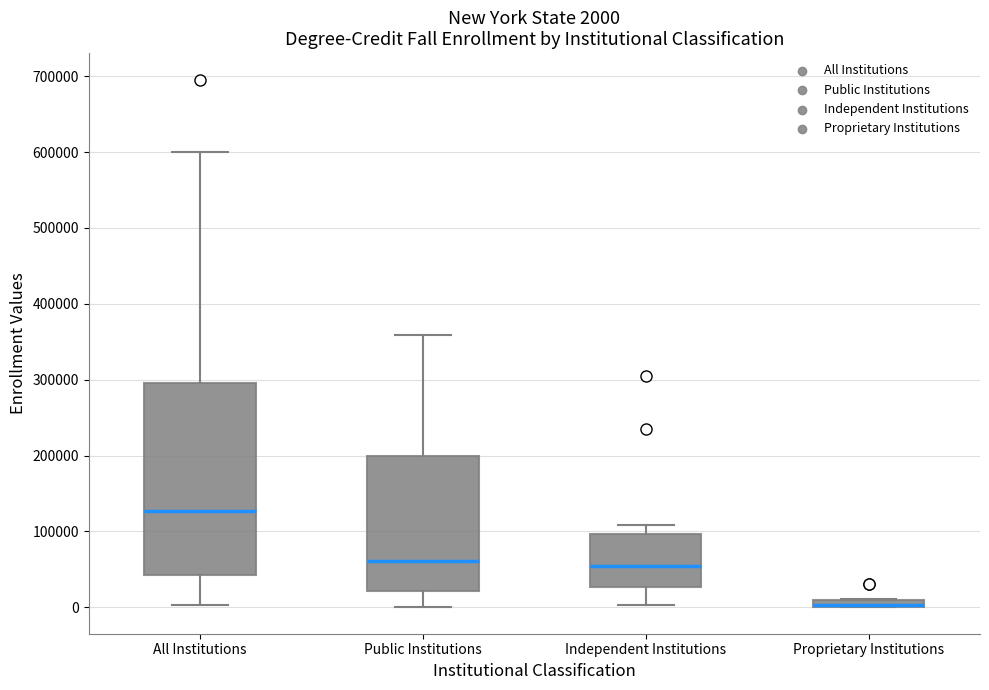

Which box has the highest median line?

All Institutions